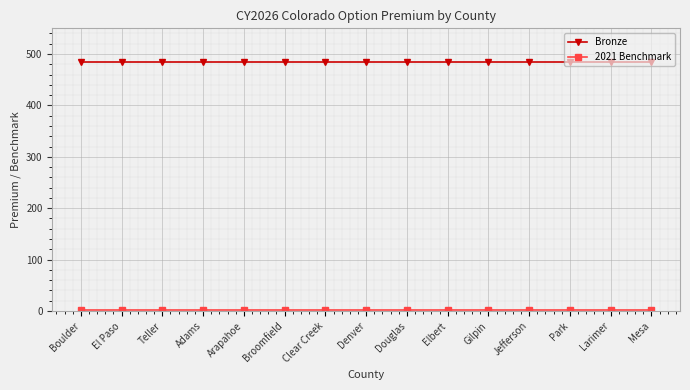

What is the label of the 13th point from the right?

Teller